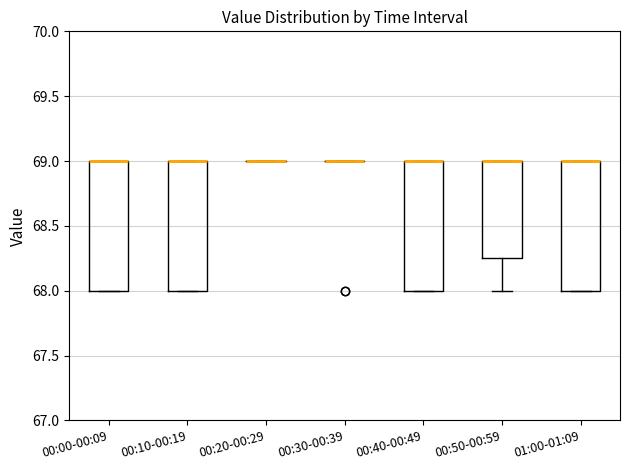

Reading left to right, read every box against the y-axis: the position of its median line, the range the box covers, and the ends of its whiskers. The values are not printed on the chart, so give them approximately, as read against the axis.

00:00-00:09: median 69.00 (drawn on the box's upper edge), box 68.00 to 69.00, whiskers 68.00 to 69.00
00:10-00:19: median 69.00 (drawn on the box's upper edge), box 68.00 to 69.00, whiskers 68.00 to 69.00
00:20-00:29: box collapsed to a line at 69.00, whiskers 69.00 to 69.00
00:30-00:39: box collapsed to a line at 69.00, whiskers 69.00 to 69.00
00:40-00:49: median 69.00 (drawn on the box's upper edge), box 68.00 to 69.00, whiskers 68.00 to 69.00
00:50-00:59: median 69.00 (drawn on the box's upper edge), box 68.25 to 69.00, whiskers 68.00 to 69.00
01:00-01:09: median 69.00 (drawn on the box's upper edge), box 68.00 to 69.00, whiskers 68.00 to 69.00